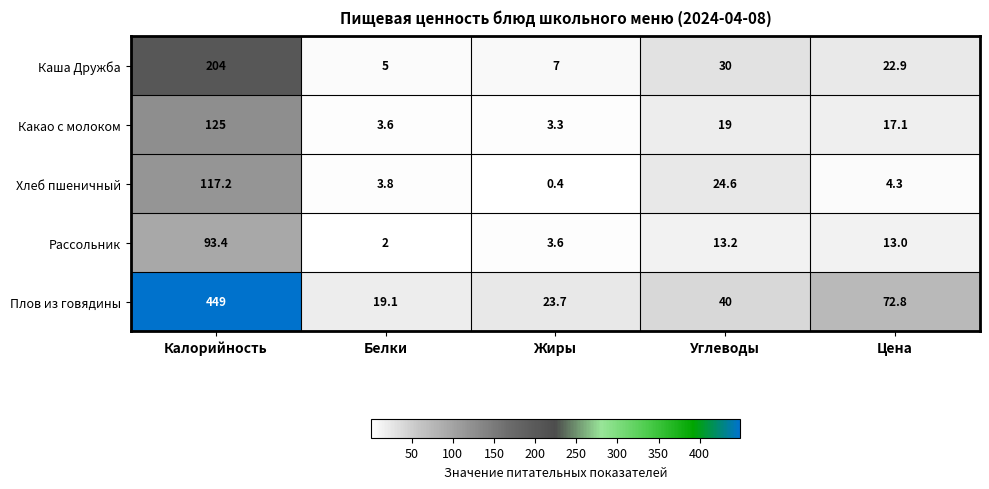

At which label is Каша Дружба closest to 104?

Углеводы